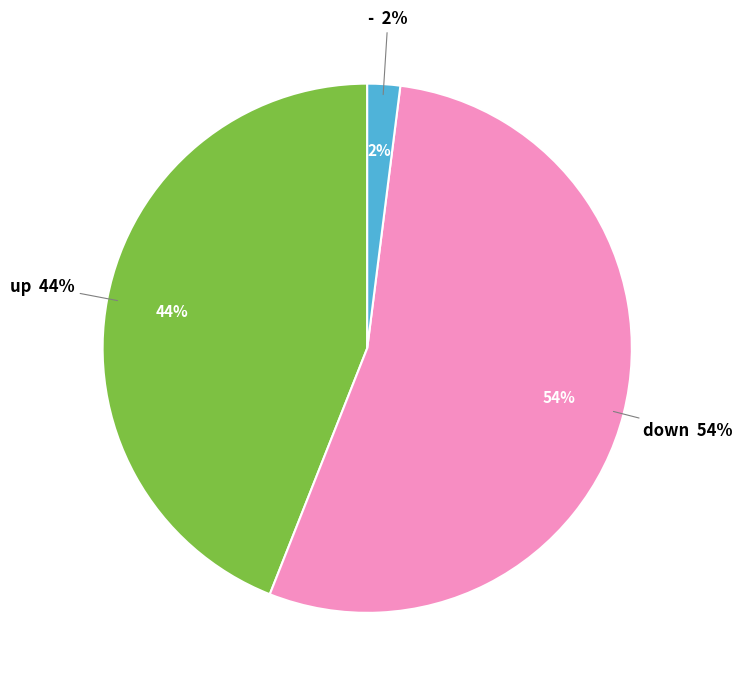

To the nearest percent, what is the difference between the largest and smallest slice percentages?

52%